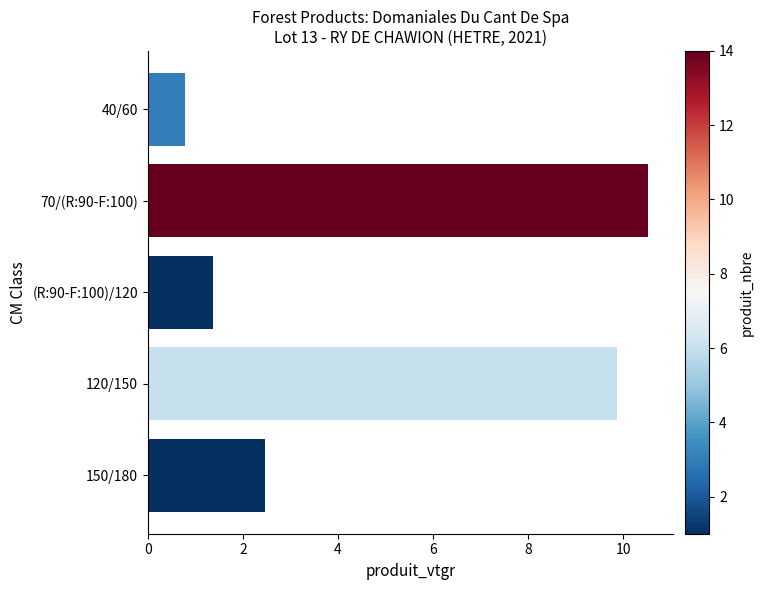

What is the change in value from (R:90-F:100)/120 to 150/180?

+1.1